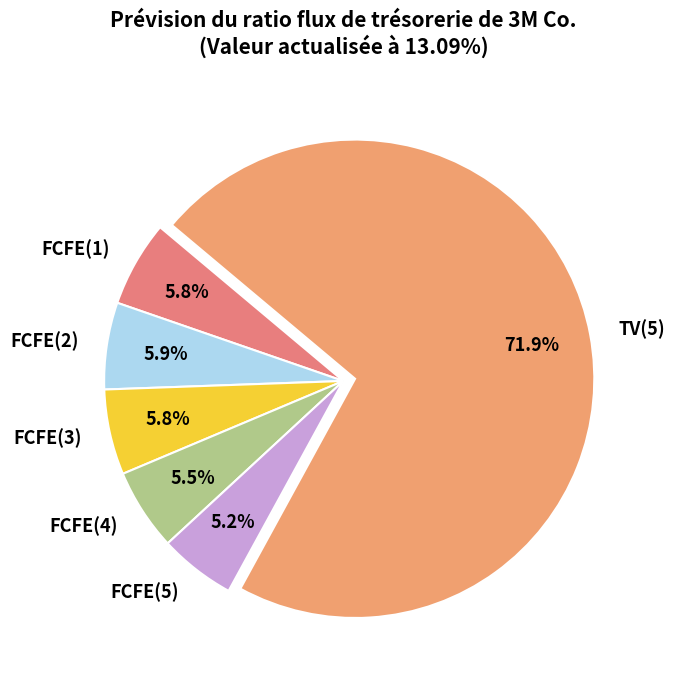

Which category has the biggest portion of the pie?

TV(5)